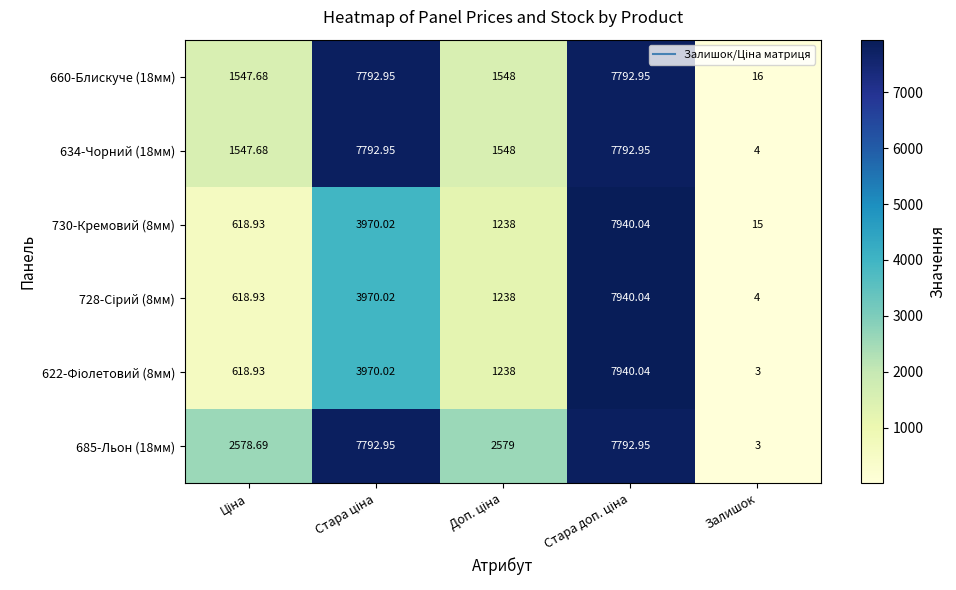

Which label corresponds to the smallest value in the chart?

Залишок